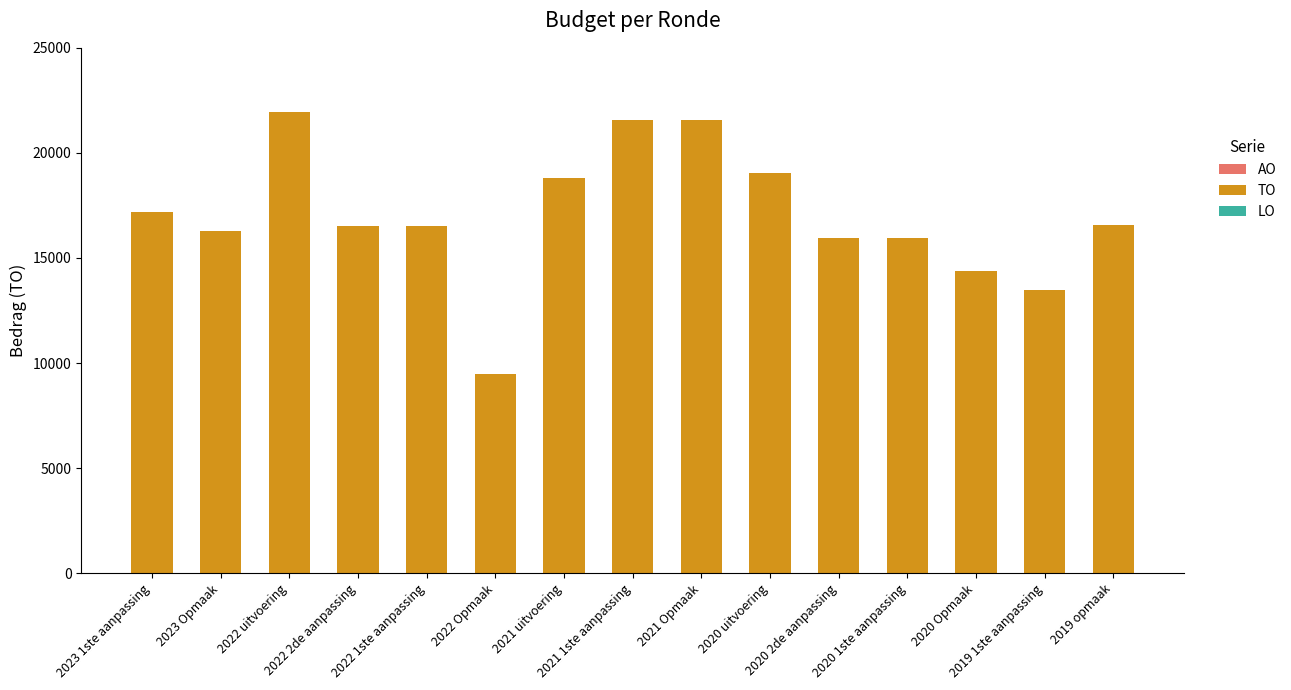

What is the label of the 11th bar from the left?

2020 2de aanpassing